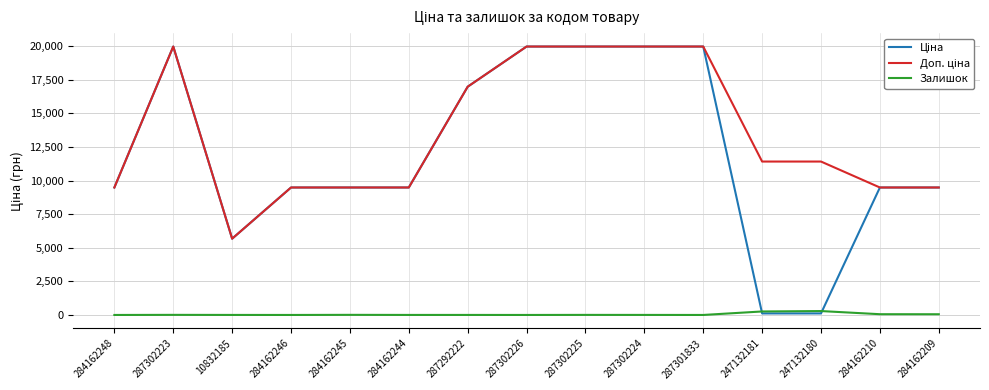

At how many categories does at least one series exceed 12851?

6